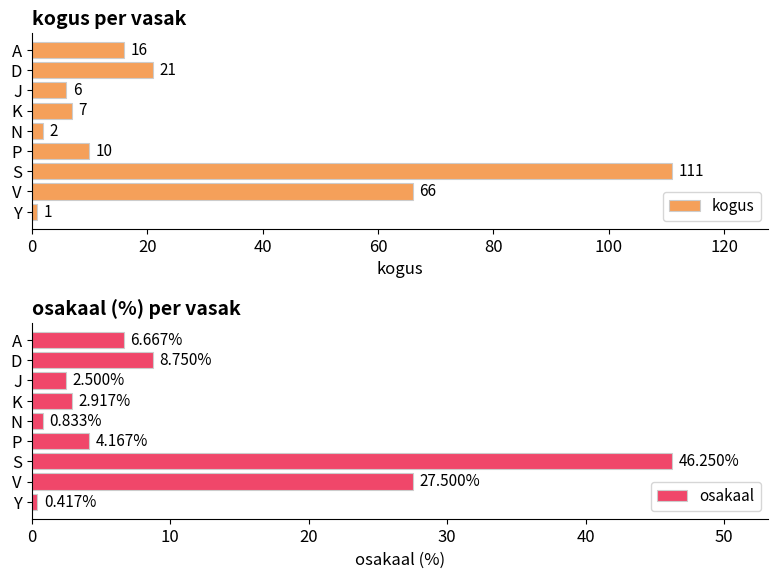

Rank the categories by osakaal value from lowest to highest.

Y, N, J, K, P, A, D, V, S